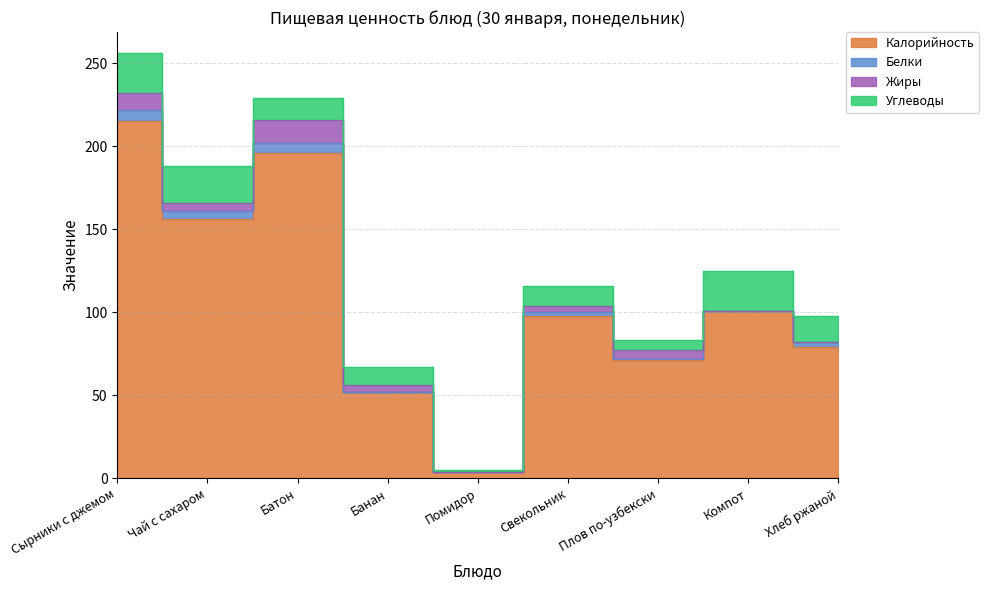

Which category has the highest value in the Углеводы series?

Сырники с джемом